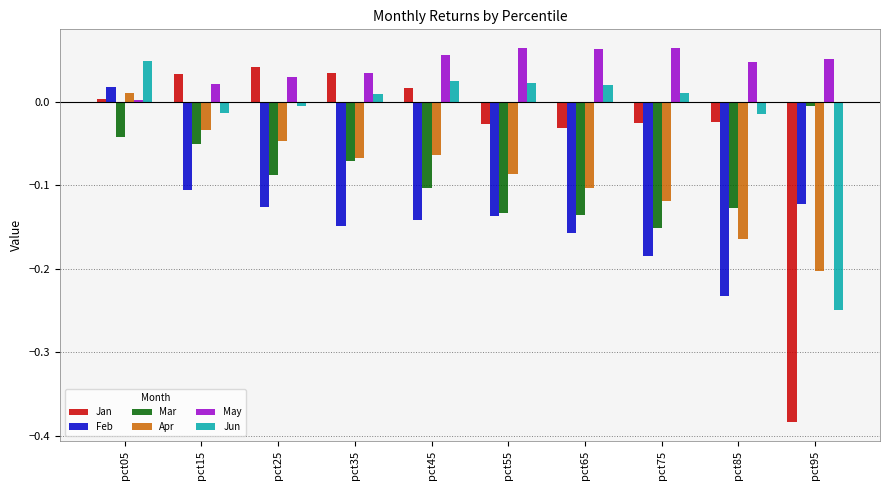

Rank the series at pct65 from lowest to highest value.

Feb, Mar, Apr, Jan, Jun, May